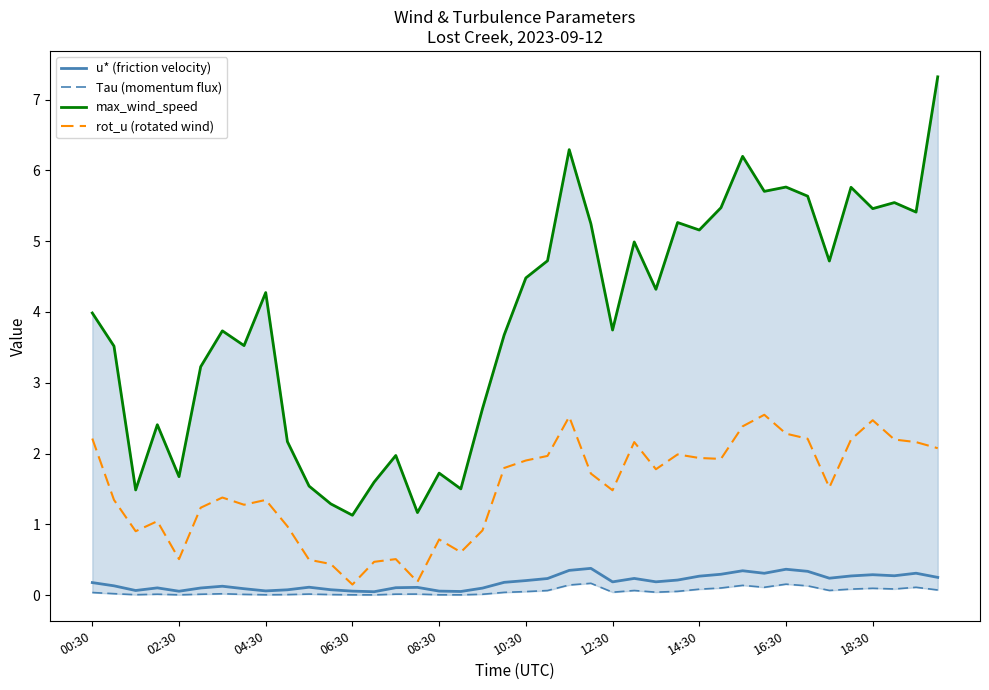

What is the value of the max_wind_speed point at the 37th from the left?

5.5